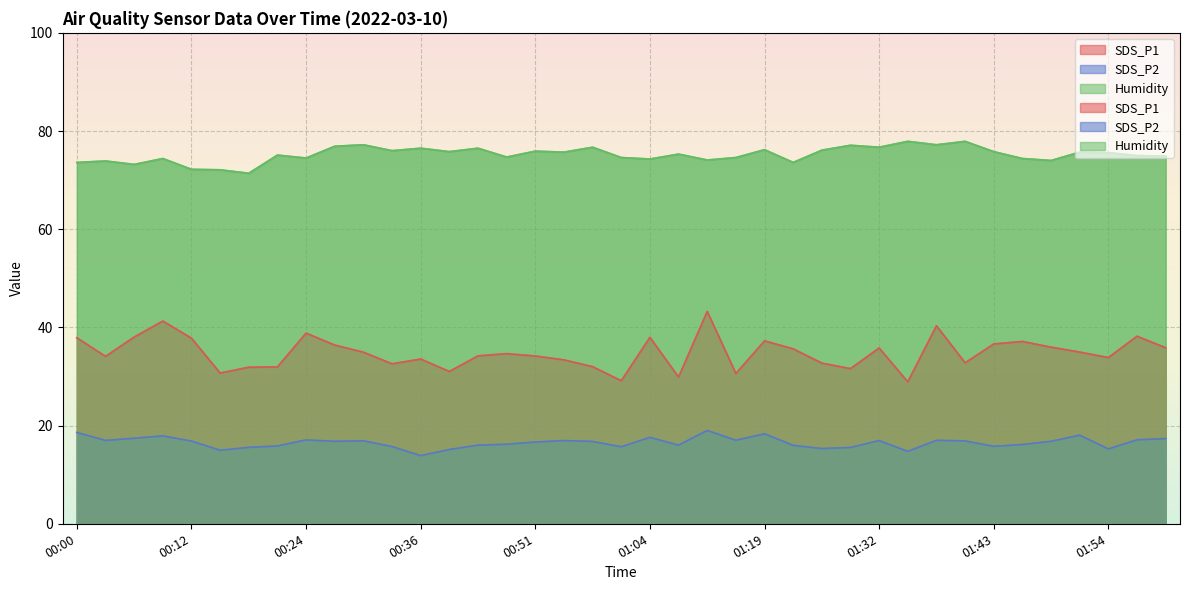

What is the approximate value of SDS_P1 at 01:10?

29.9